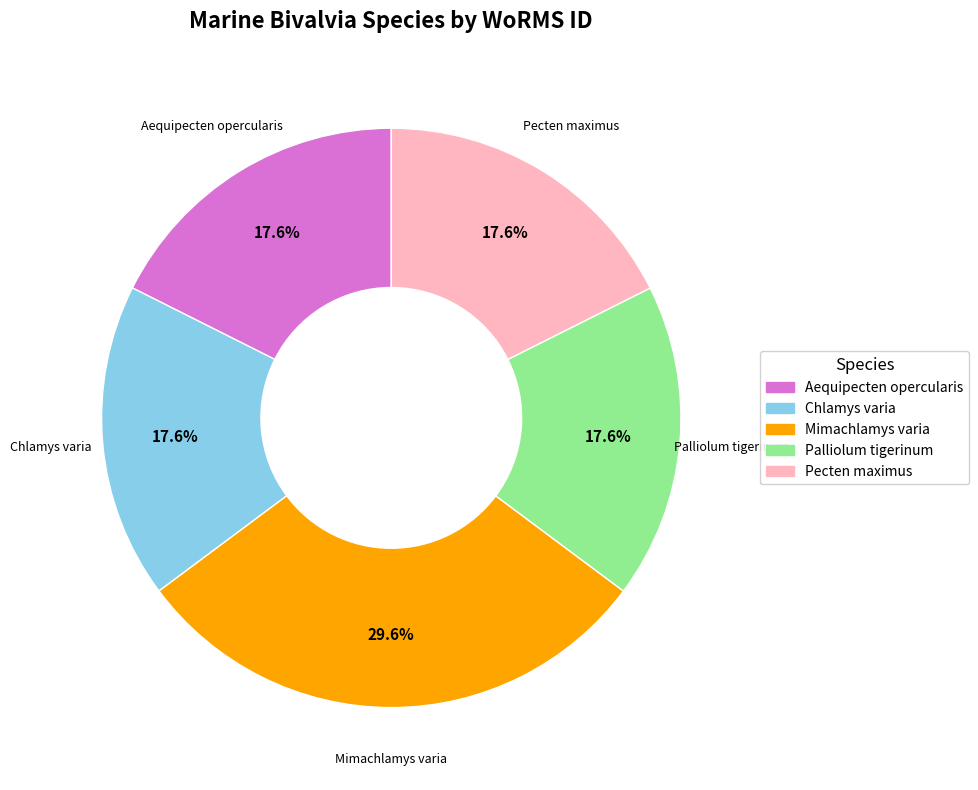

Combined, what portion of the pie is Mimachlamys varia and Pecten maximus?

47.2%